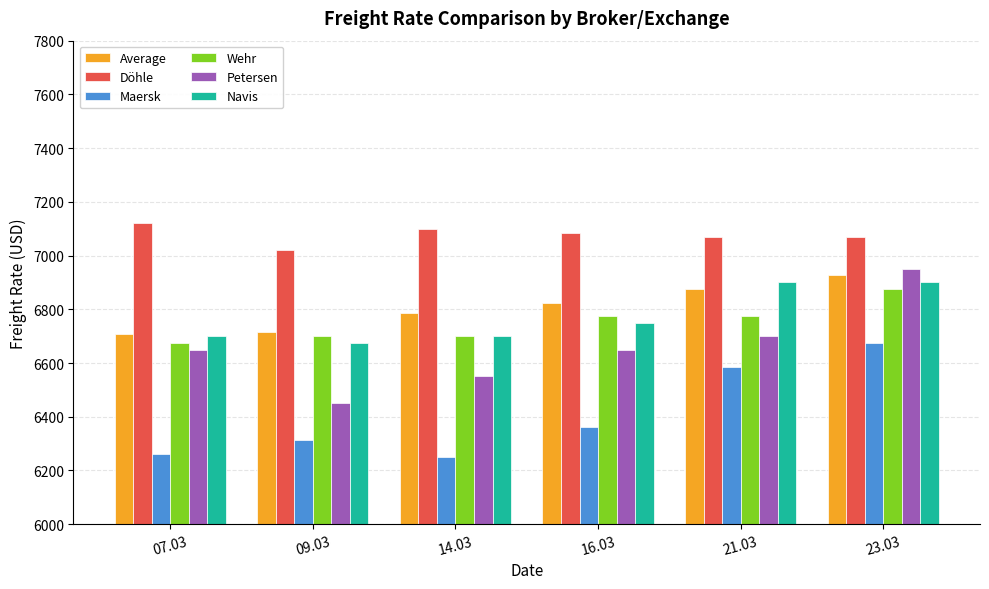

The Döhle series shows 7070 at 23.03. True or false?

True